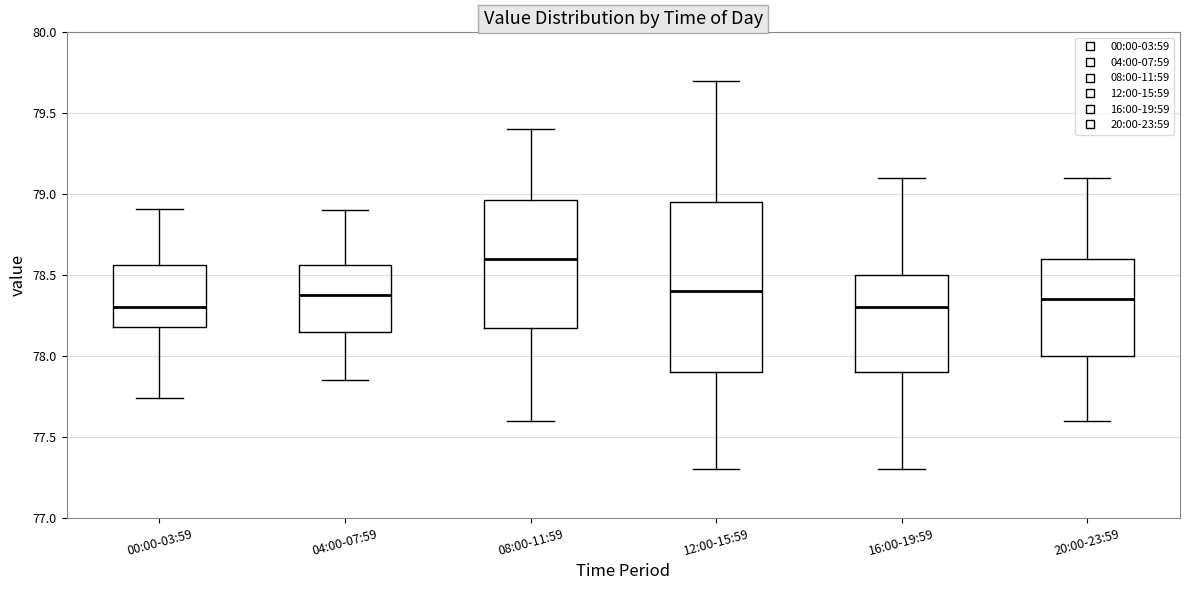

Comparing the boxes themselves (not the whiskers), which one is the tallest?

12:00-15:59